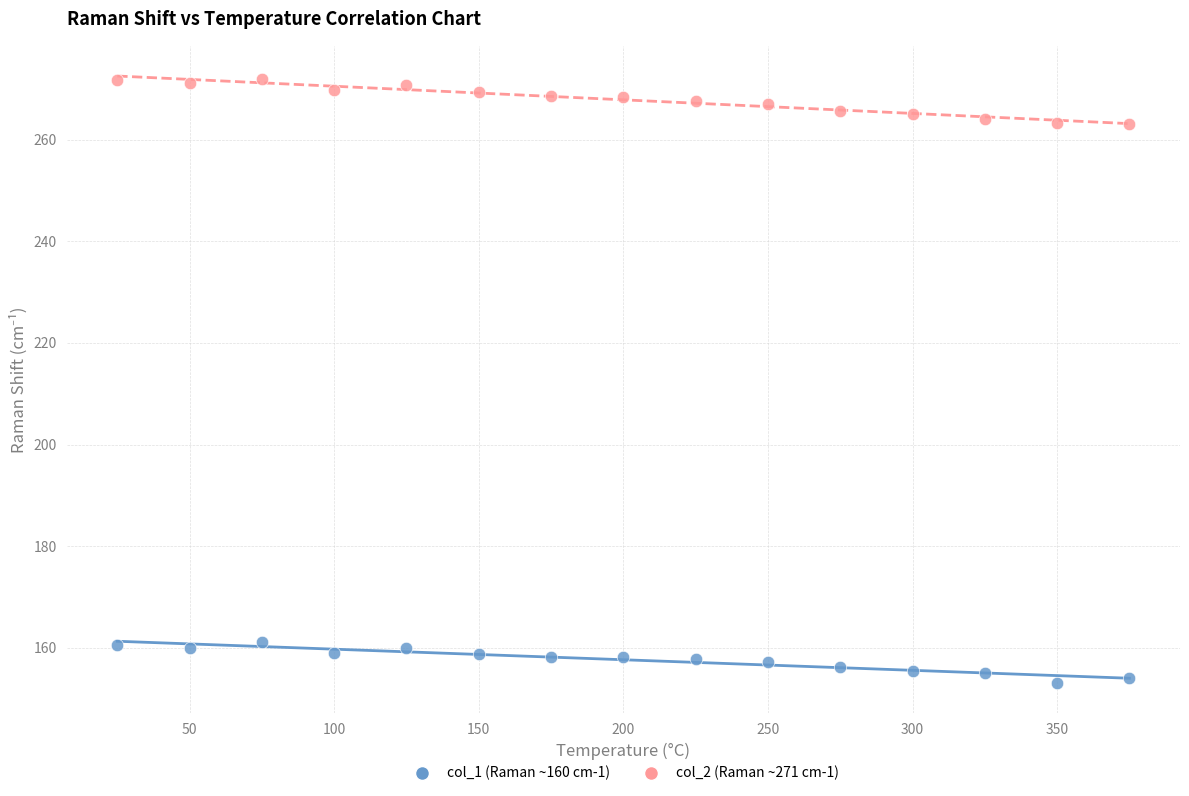

Which series has the widest spread of Y values?

col_2 (Raman ~271 cm-1)